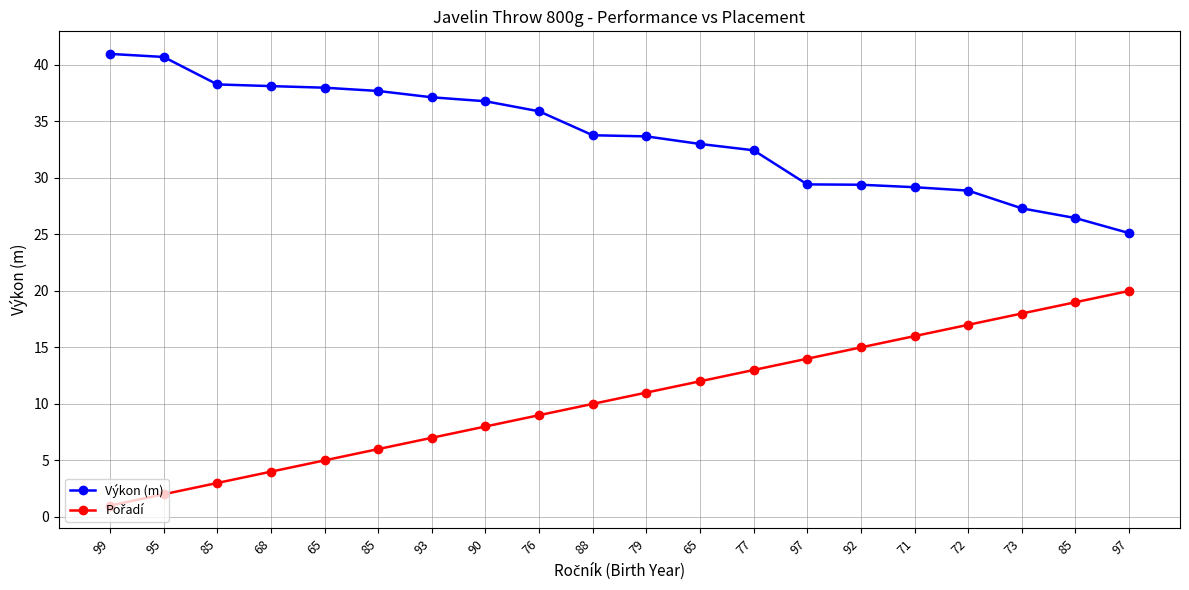

True or false: Pořadí and Výkon (m) cross at least once.

False